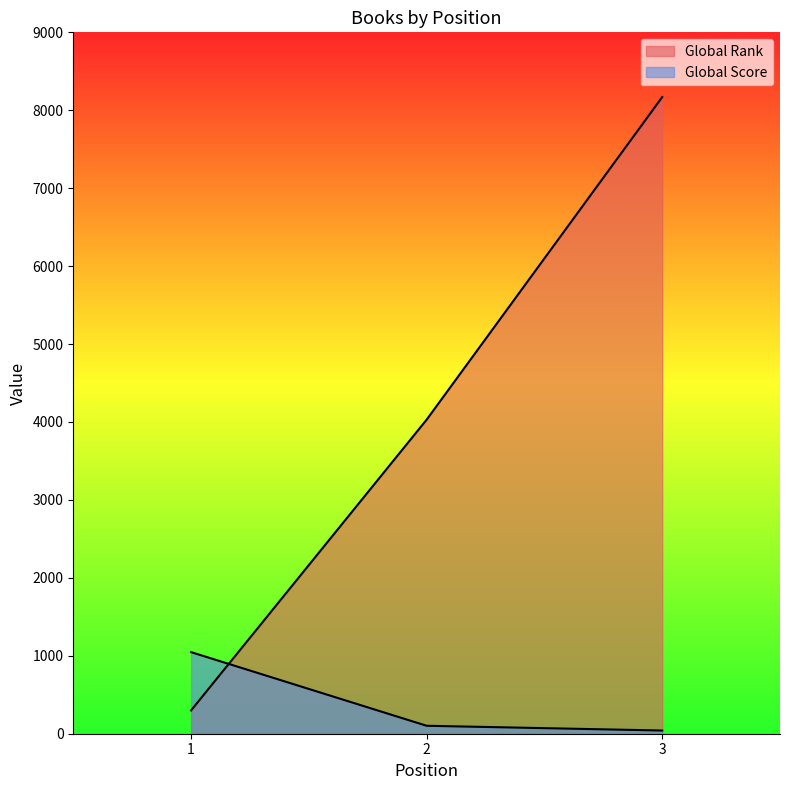

The value of Global Rank at 1 is 441. True or false?

False